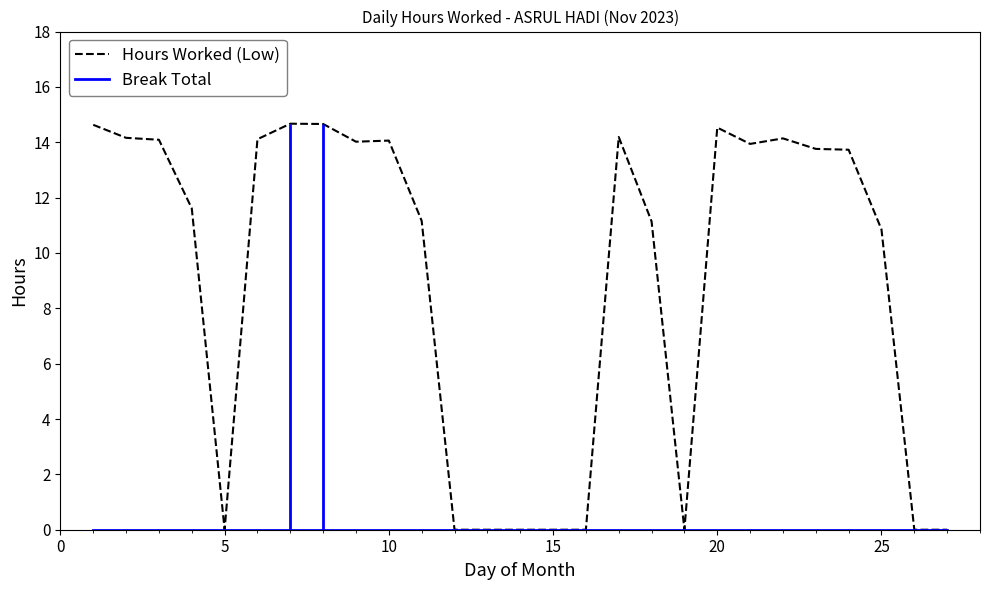

How many lines are shown in the chart?

2